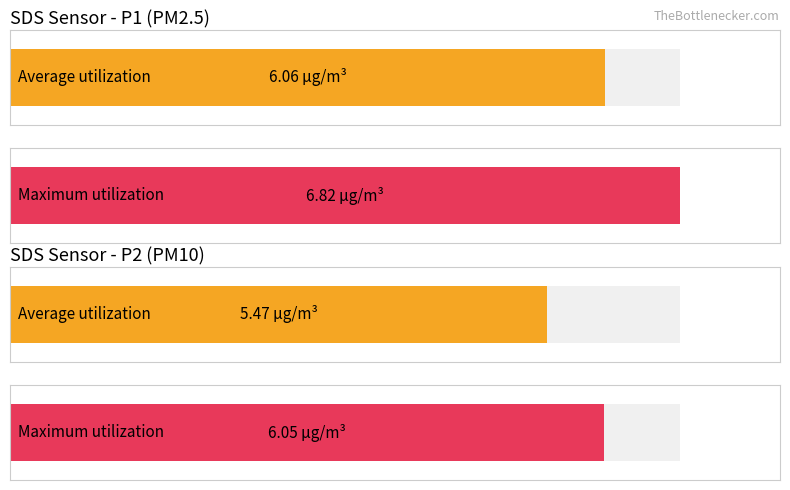

Which series has the largest total across all categories?

SDS_P1